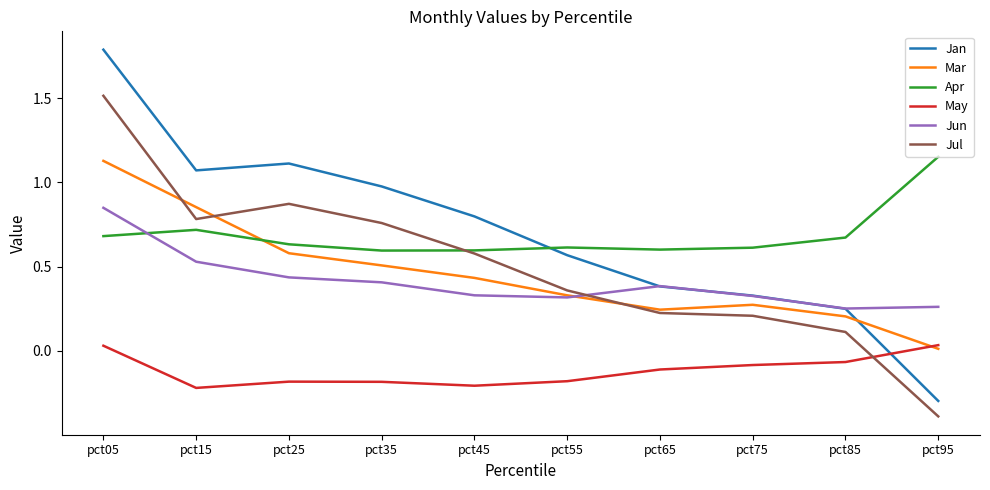

True or false: Jun has a value of 0.2 at pct25.

False